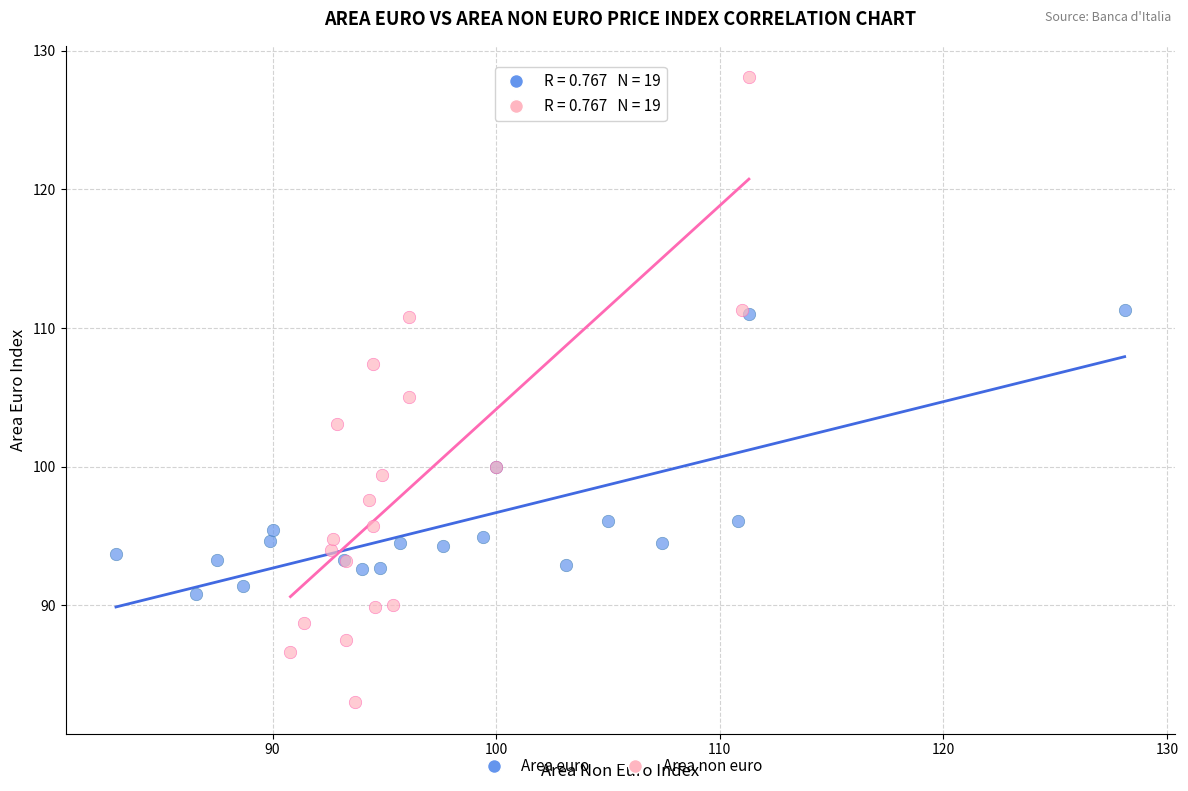

Which series reaches the minimum Y coordinate?

Area non euro